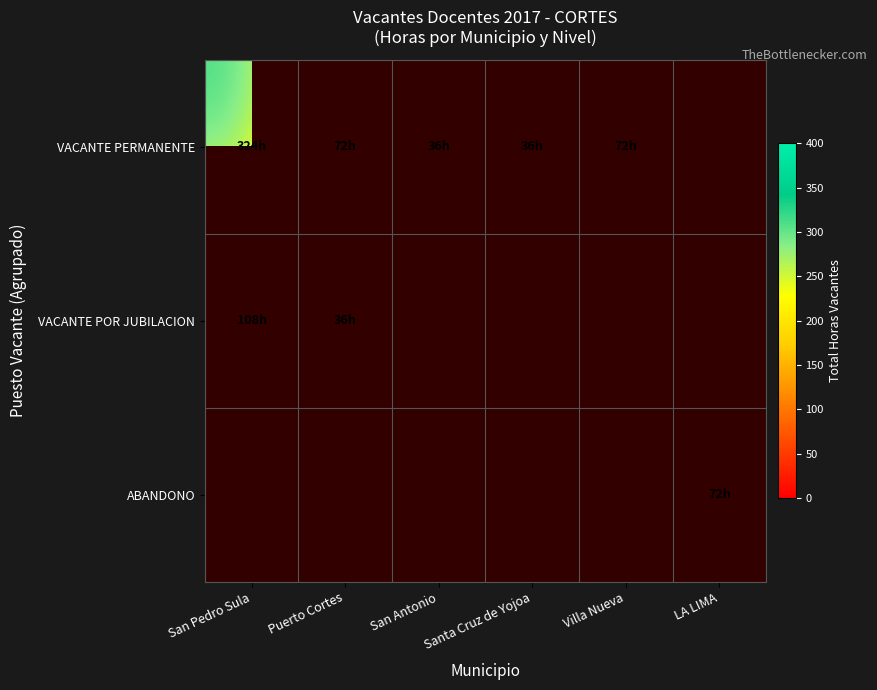

Where is VACANTE POR JUBILACION nearest to the value 72?

San Pedro Sula